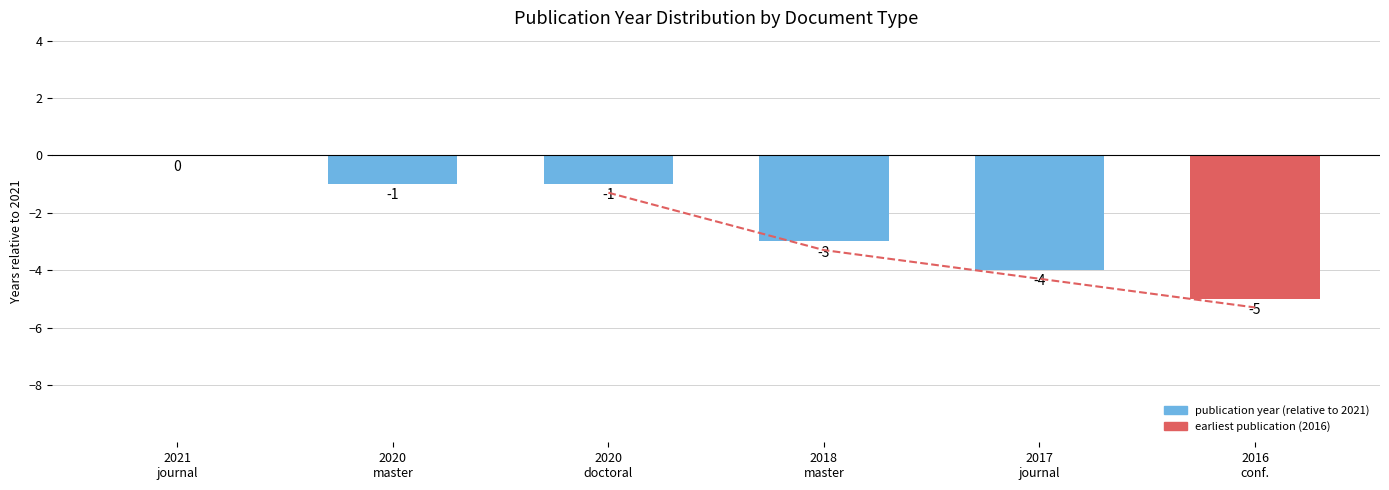

At which label does the data first exceed -1?

2021
journal